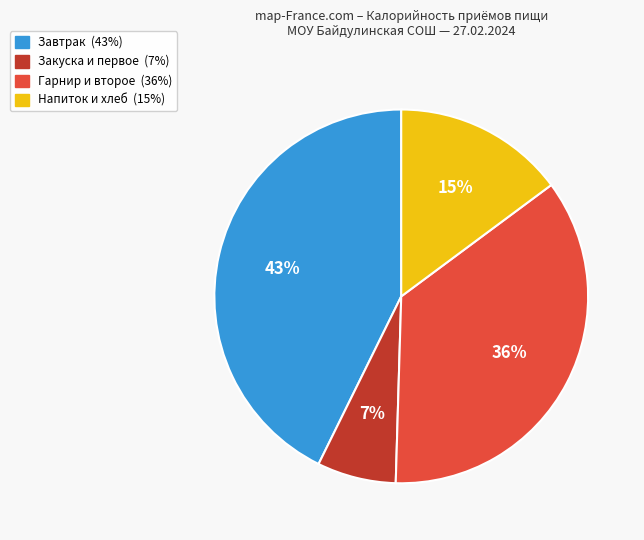

To the nearest percent, what is the difference between the largest and smallest slice percentages?

36%